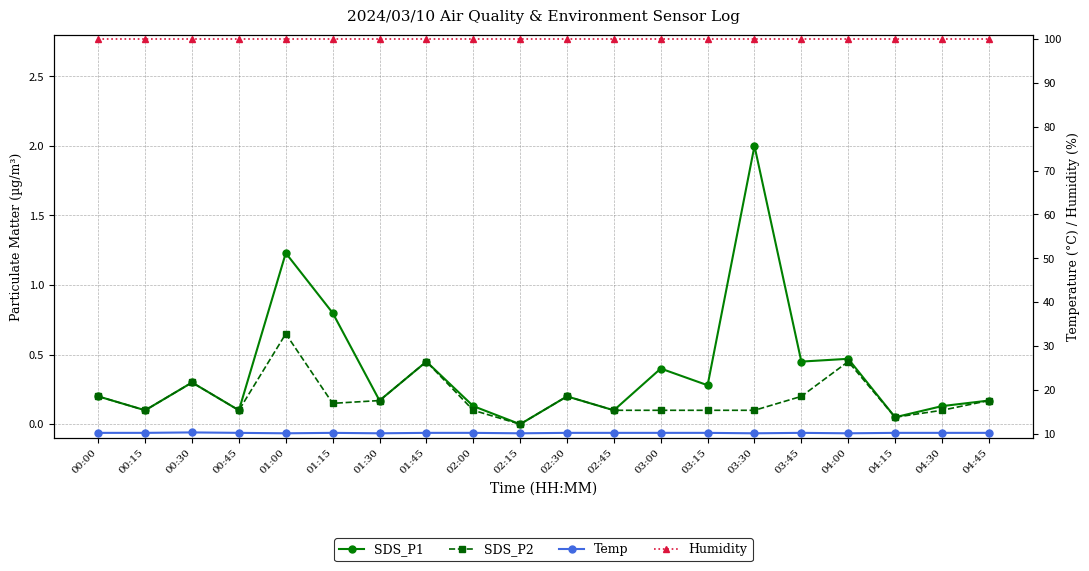

Which label corresponds to the smallest value in the chart?

02:15